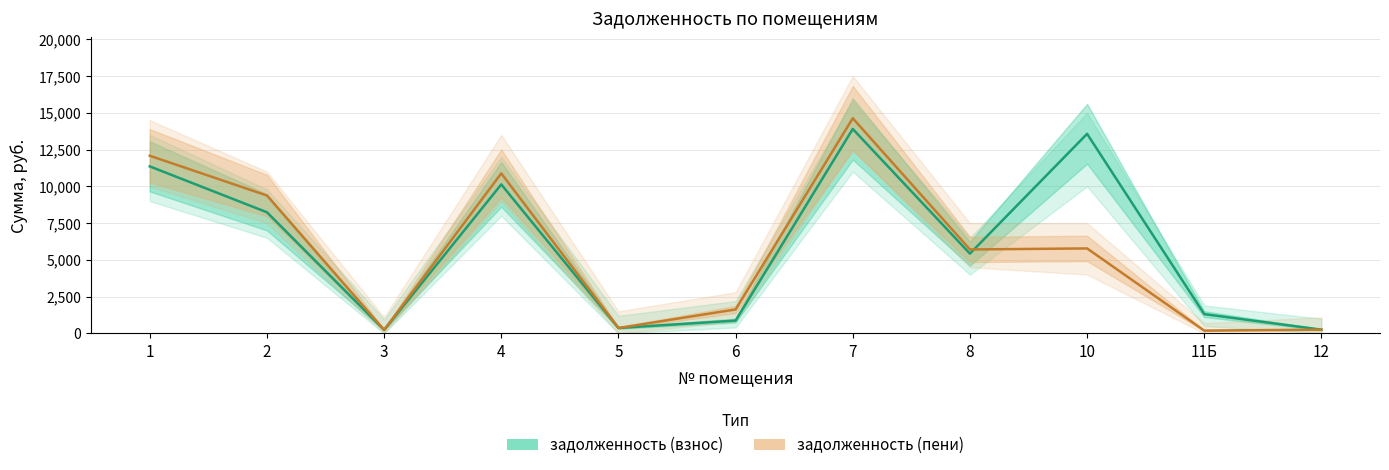

What is the difference between the maximum and minimum values in the задолженность (взнос) series?

13665.9